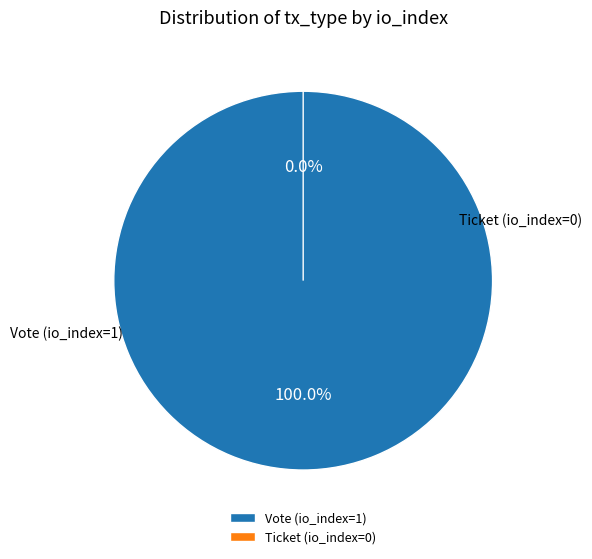

What is the majority slice?

Vote (io_index=1)